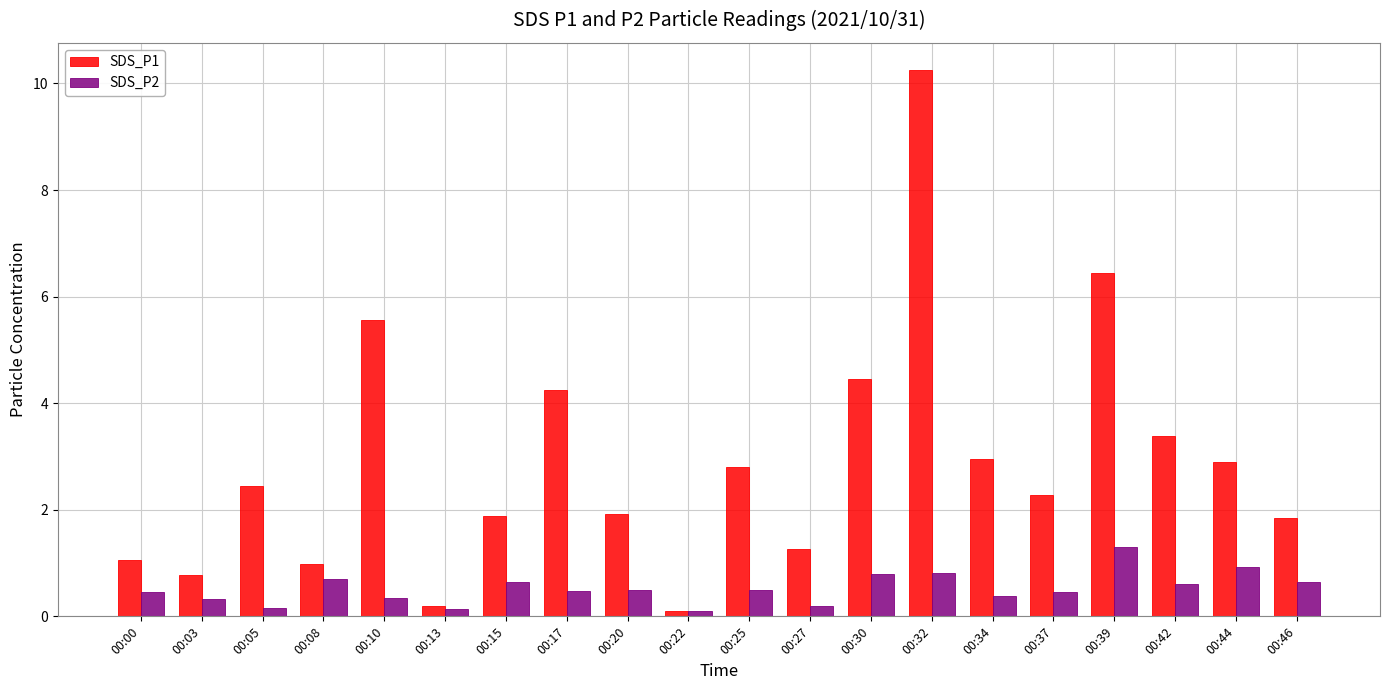

At which category is the sum across all series the highest?

00:32